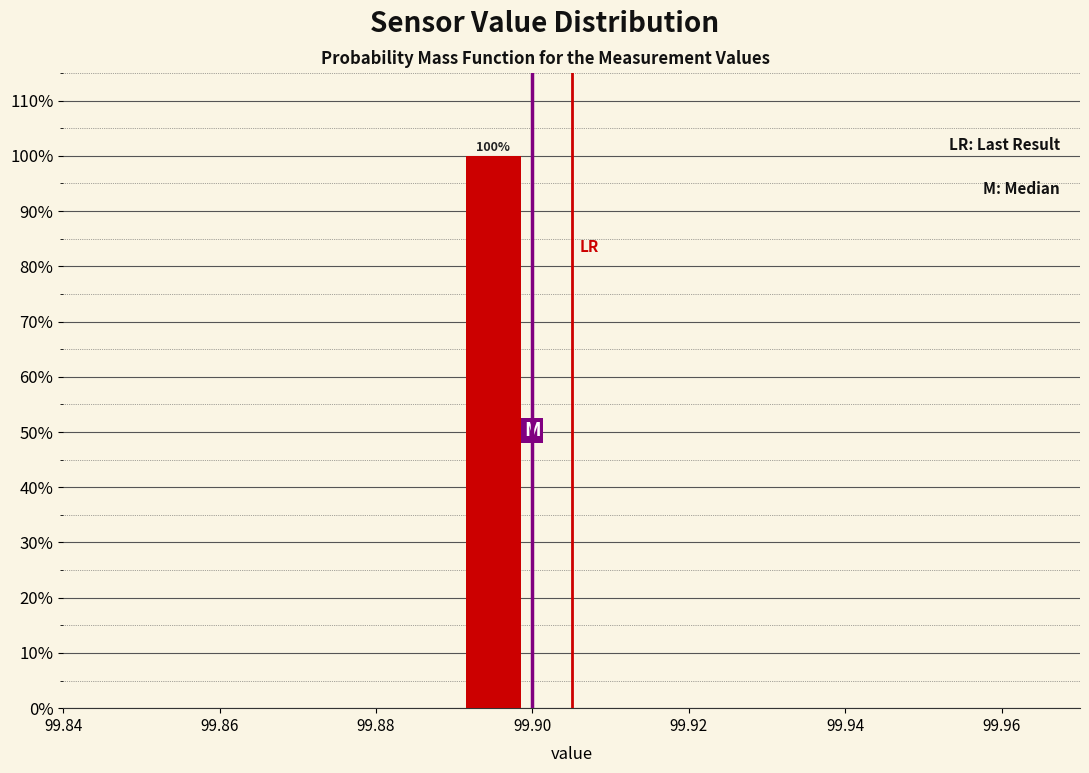

Over which range of the x-axis is the bar tallest?

99.89 to 99.90